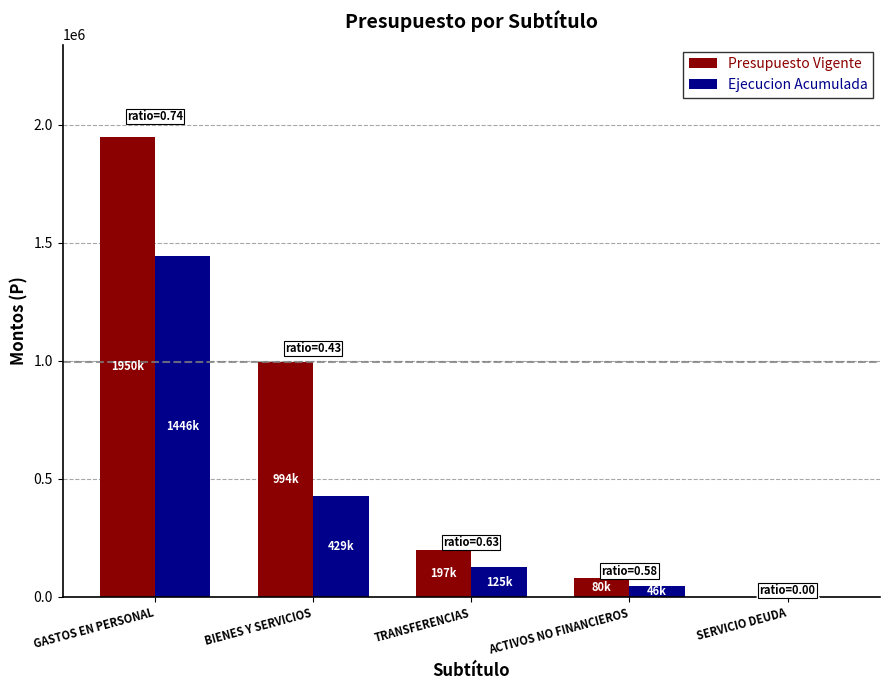

Is it true that Ejecucion Acumulada equals 1446116 at GASTOS EN PERSONAL?

True